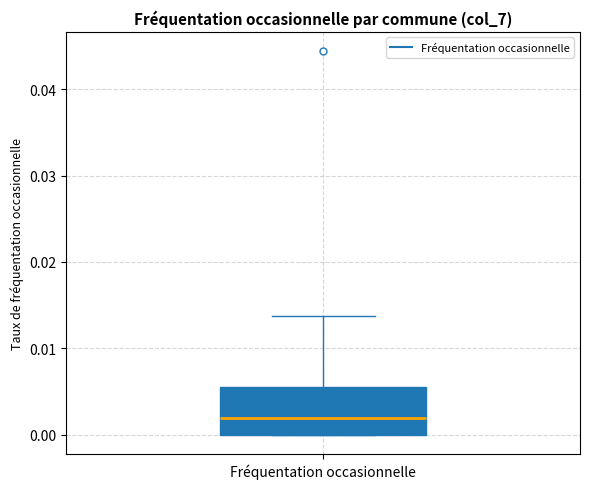

Read this box plot against the y-axis: the position of the median line, the range covered by the box, and the ends of both whiskers. The values are not printed on the chart, so give them approximately, as read against the axis.

median 0.002, box 0.000 to 0.006, whiskers 0.000 to 0.014